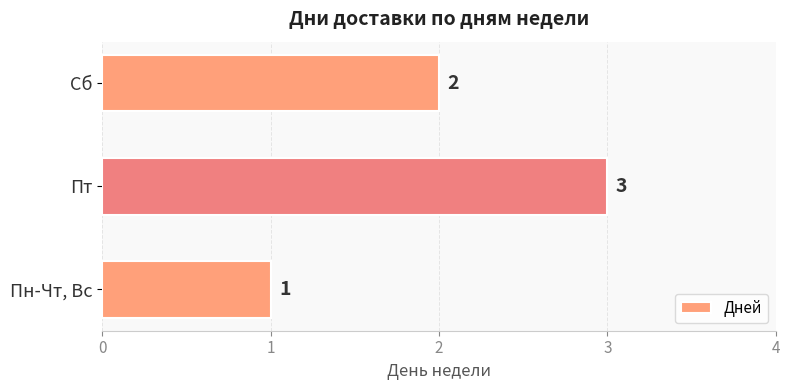

What is the minimum value shown in the chart?

1